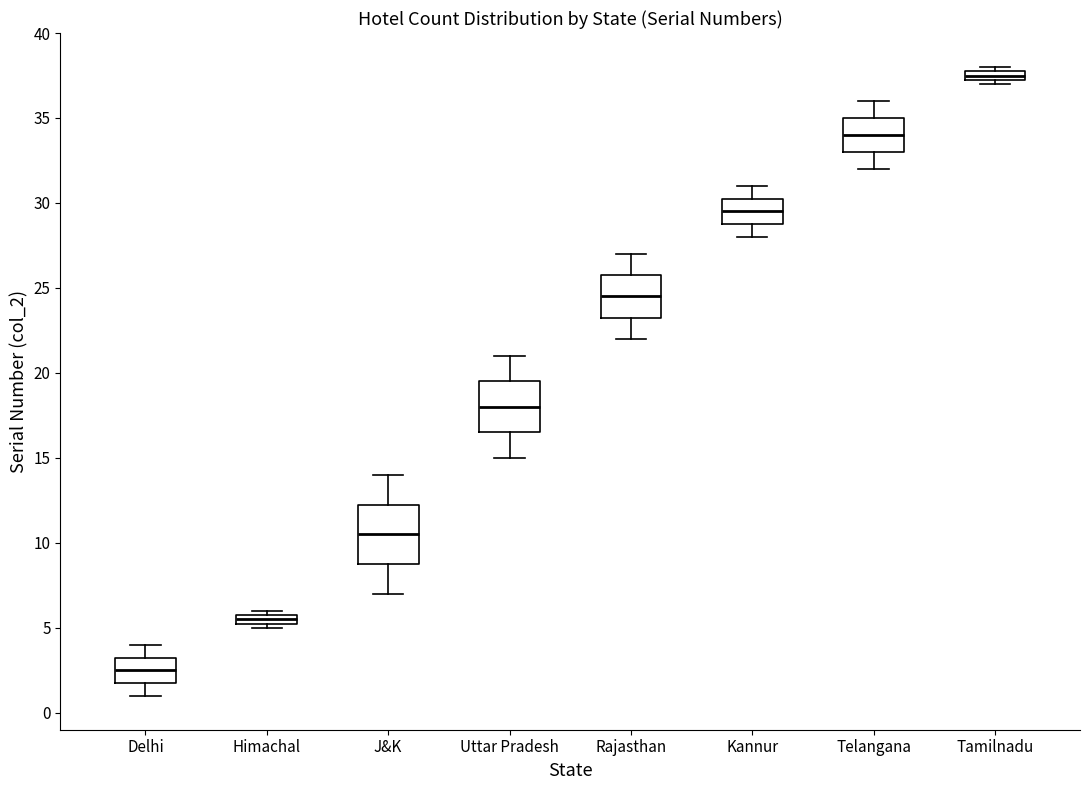

Where is the upper edge of the box for Tamilnadu on the y-axis? The values are not printed on the chart, so give them approximately, as read against the axis.

38.0